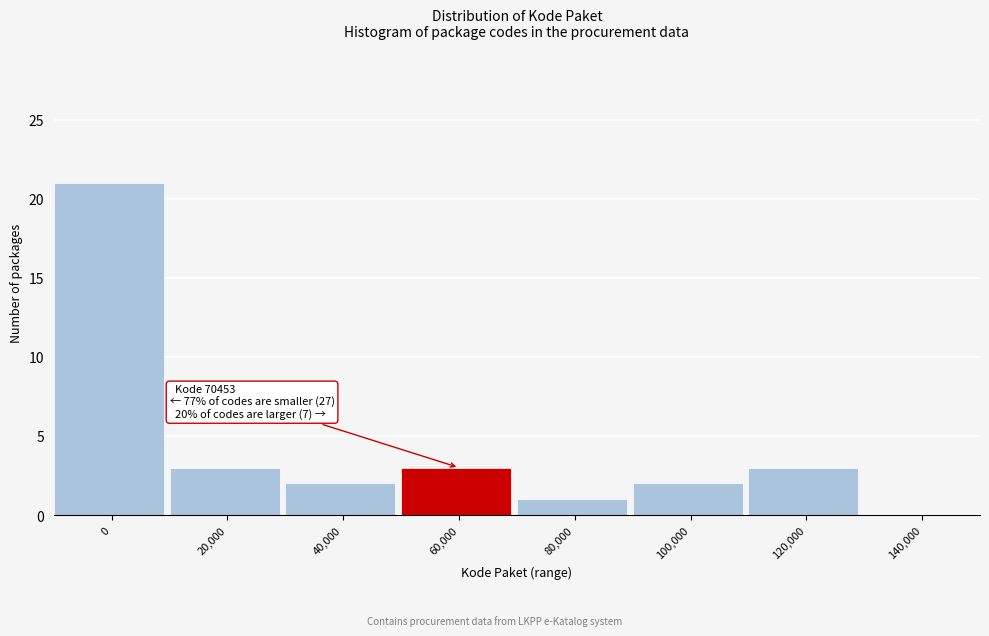

Reading left to right, extract all data points from this chart.

0=21	20,000=3	40,000=2	60,000=3	80,000=1	100,000=2	120,000=3	140,000=0